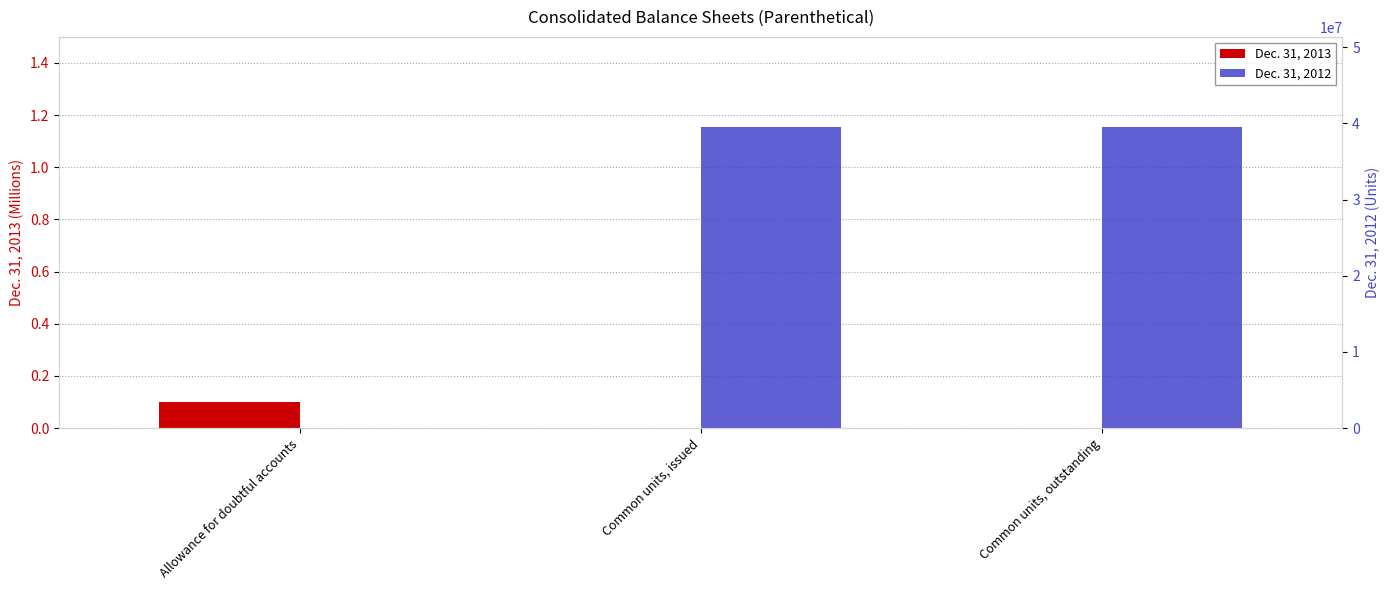

True or false: Dec. 31, 2013 has a value of 0.0 at Allowance for doubtful accounts.

False